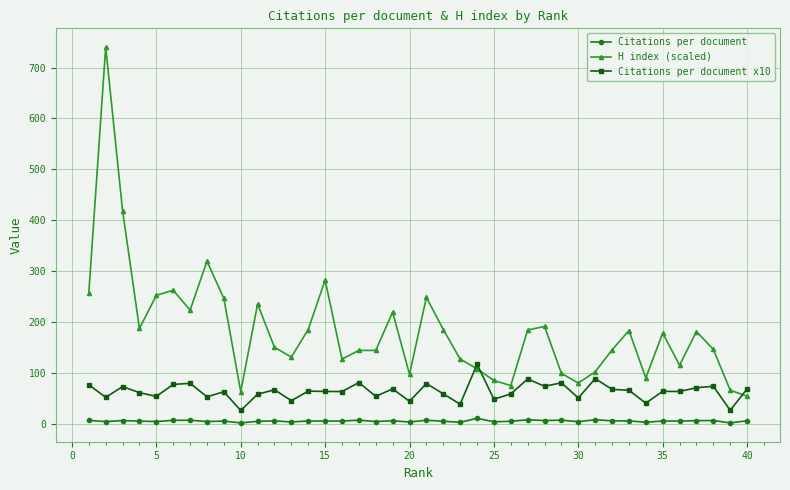

What is the greatest value displayed?

740.0